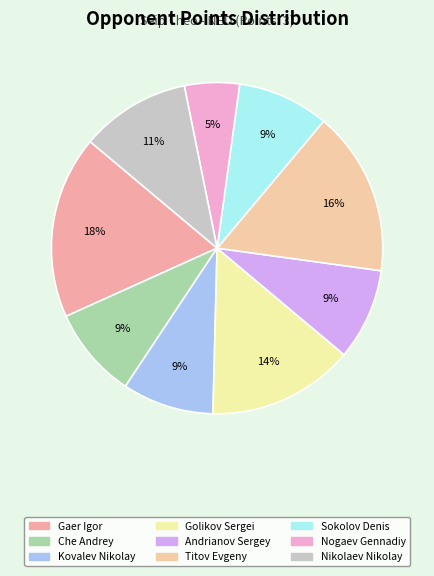

To the nearest percent, what is the difference between the Andrianov Sergey and Golikov Sergei slice percentages?

5%